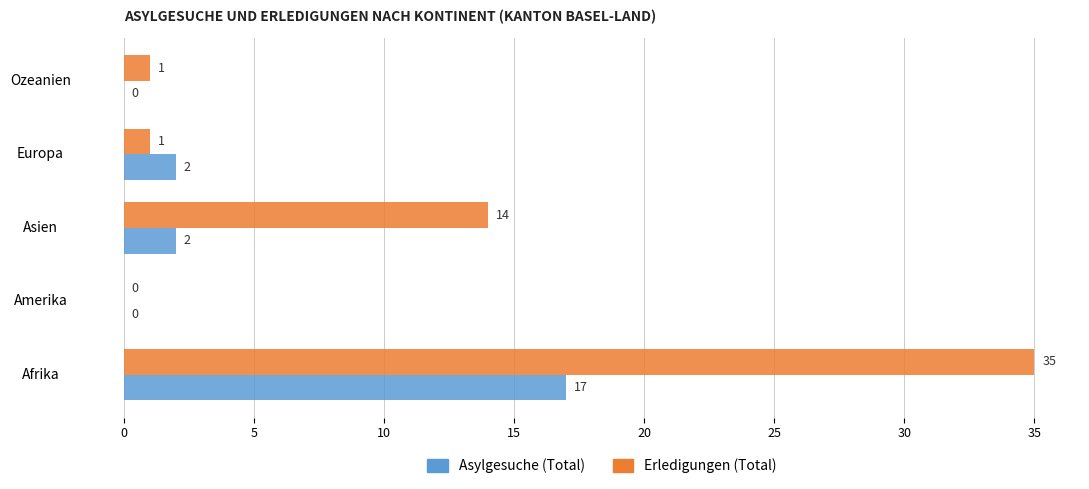

How many Asylgesuche (Total) values are between 0 and 2?

4